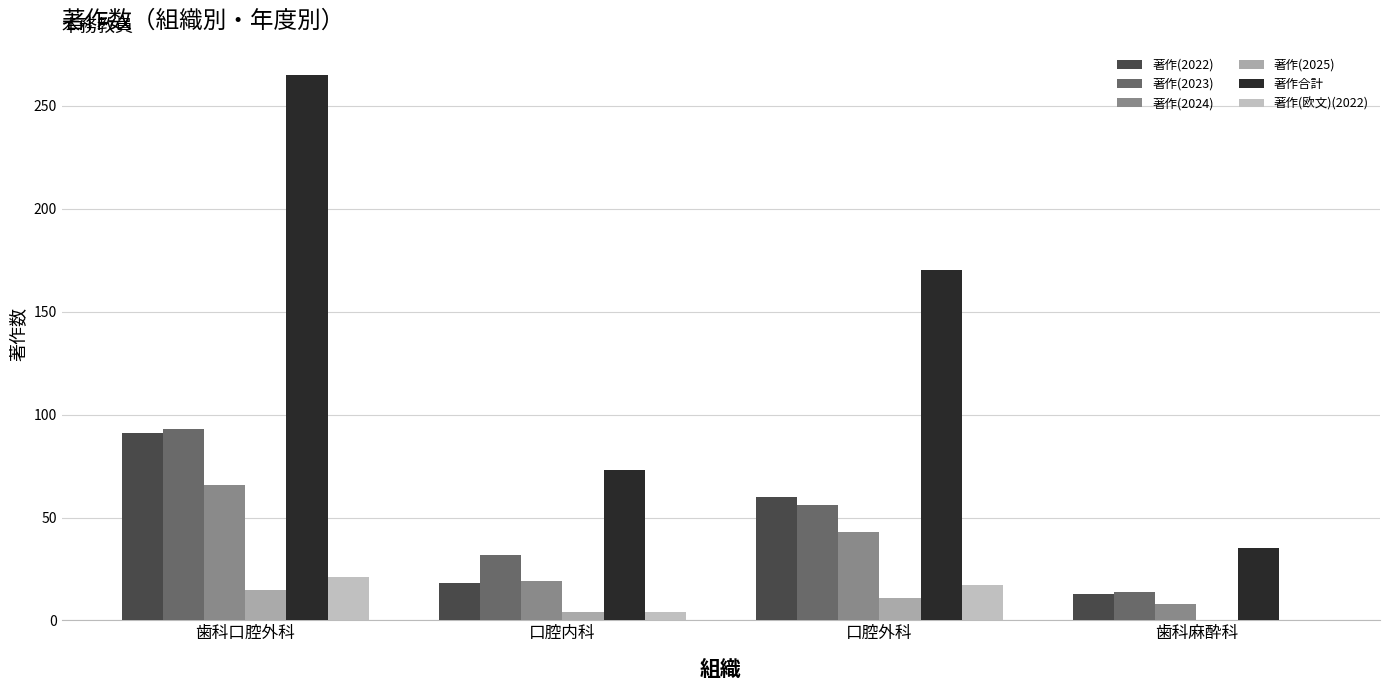

At 歯科麻酔科, list the series in order from largest to smallest.

著作合計, 著作(2023), 著作(2022), 著作(2024), 著作(2025), 著作(欧文)(2022)